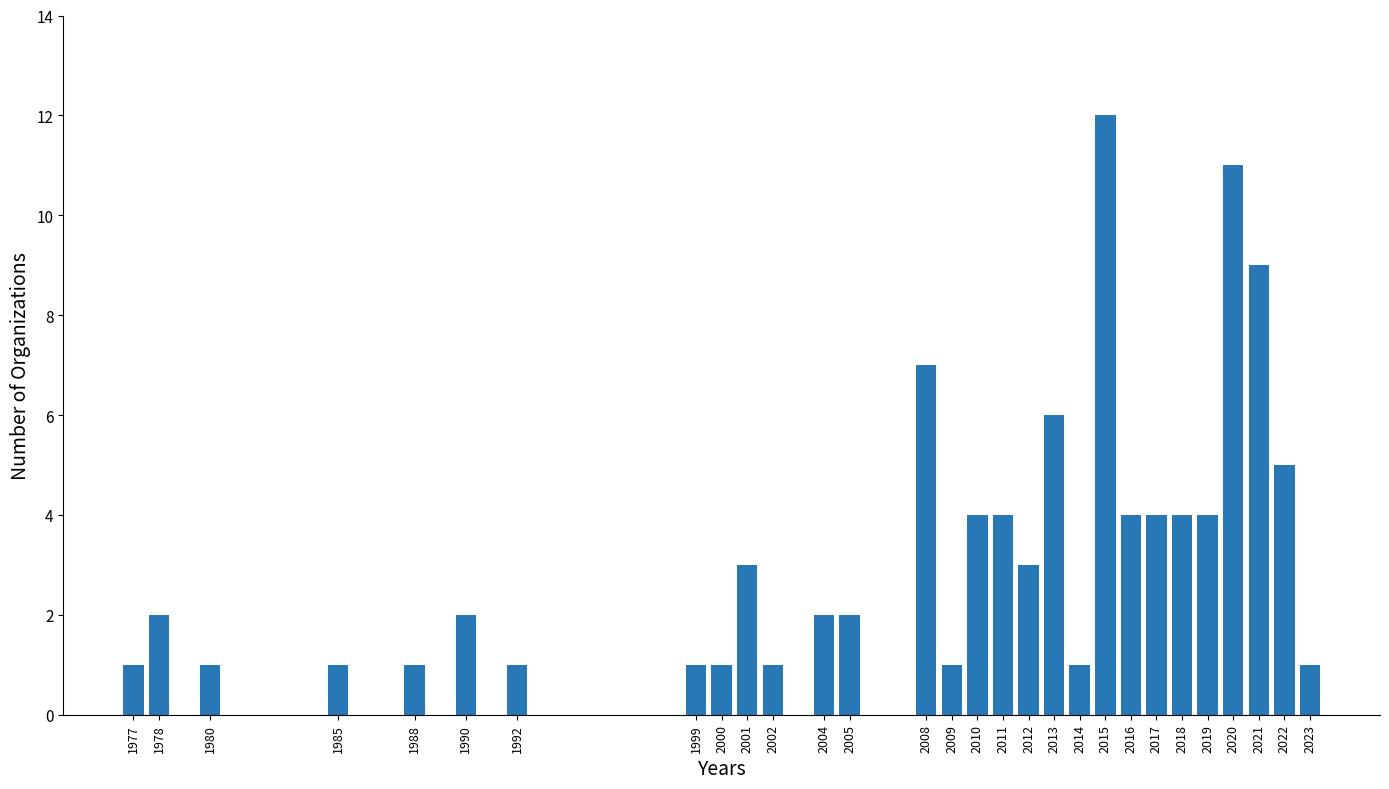

Reading left to right, what are all the values shown in this chart?

1	2	1	1	1	2	1	1	1	3	1	2	2	7	1	4	4	3	6	1	12	4	4	4	4	11	9	5	1